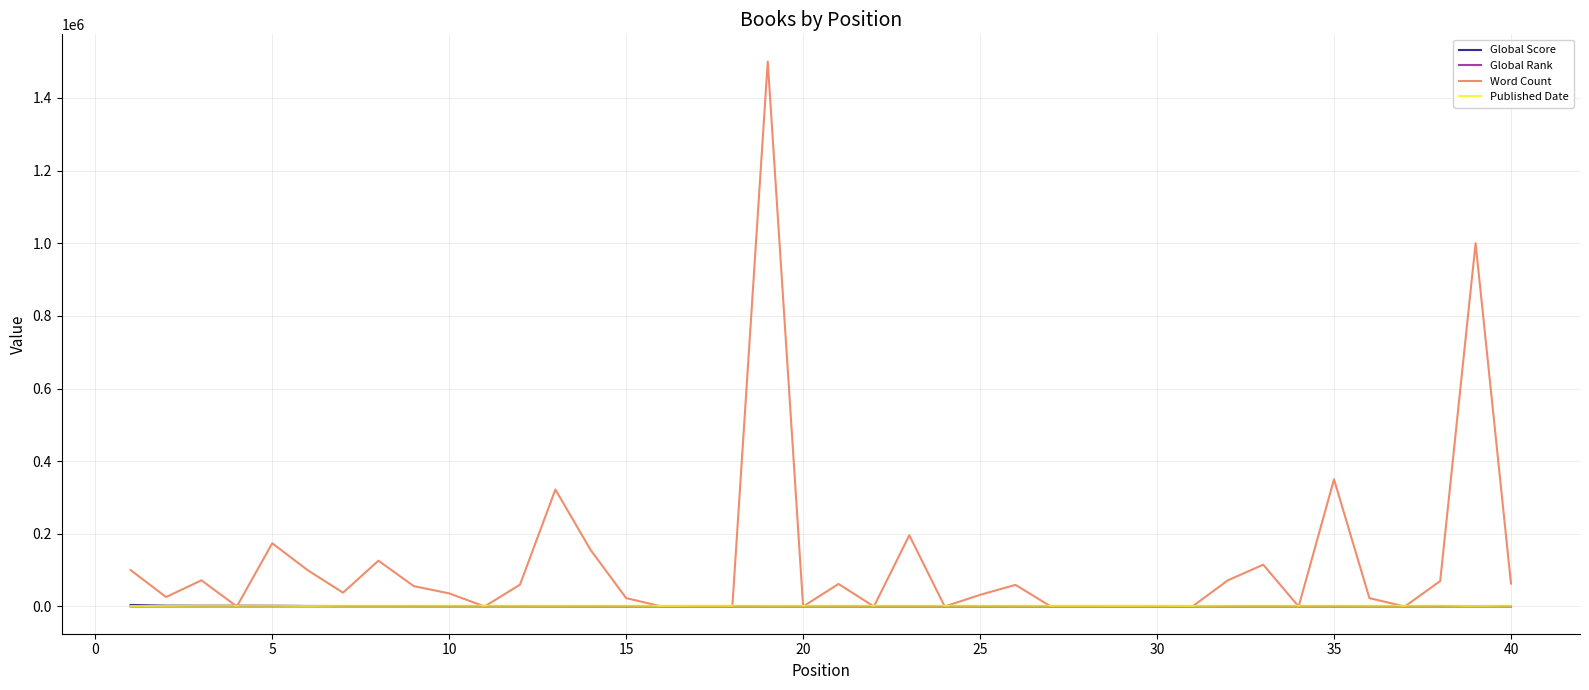

Which series has the largest range (max minus min)?

Word Count